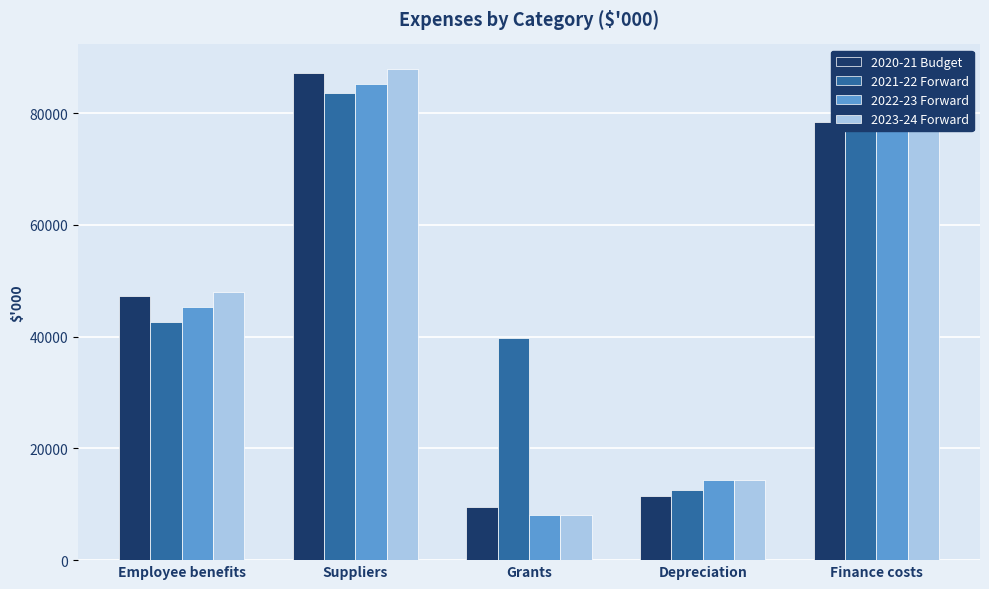

Where is 2020-21 Budget nearest to the value 48365?

Employee benefits